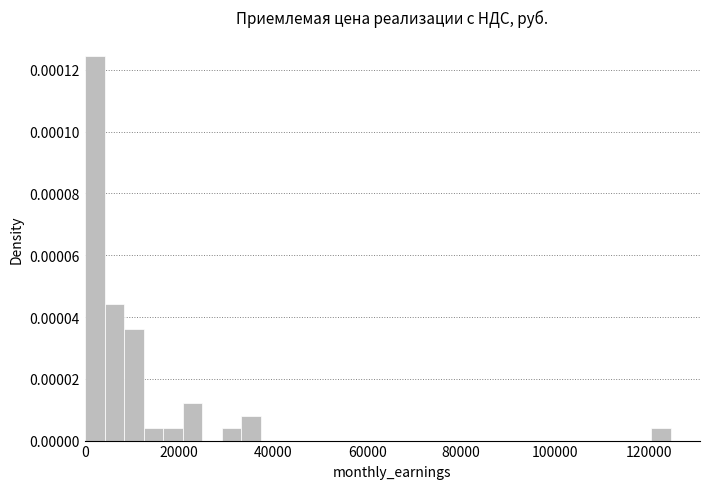

Read against the x-axis, roughly where is the centre of the tallest bar?

2000